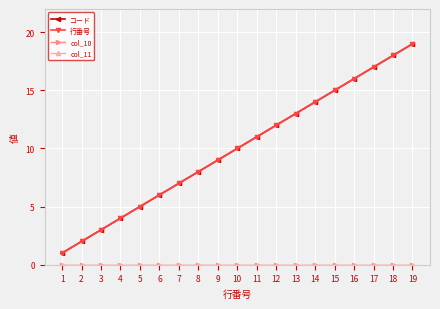

What is the minimum value for 行番号?

1